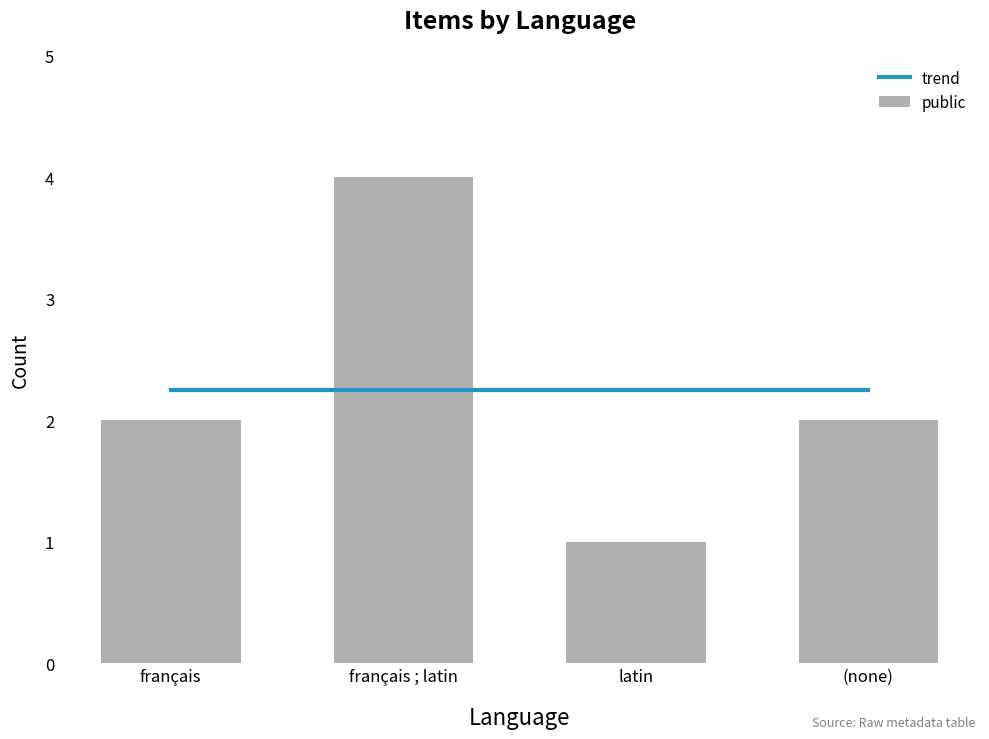

What is the difference between the maximum and second lowest values in the public series?

2